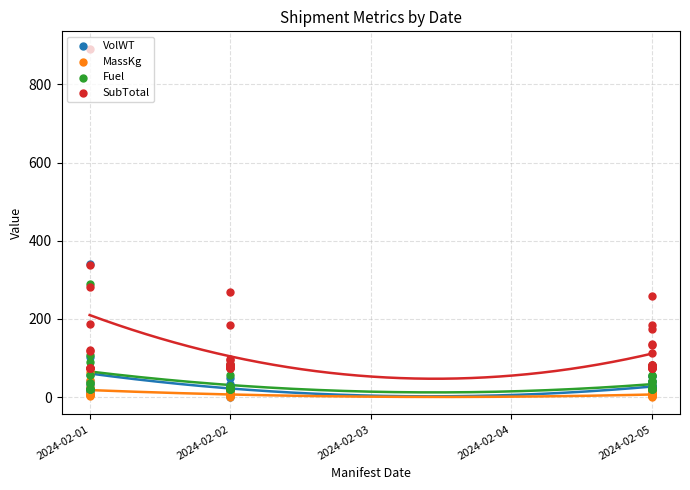

Which series reaches the maximum Y coordinate?

SubTotal